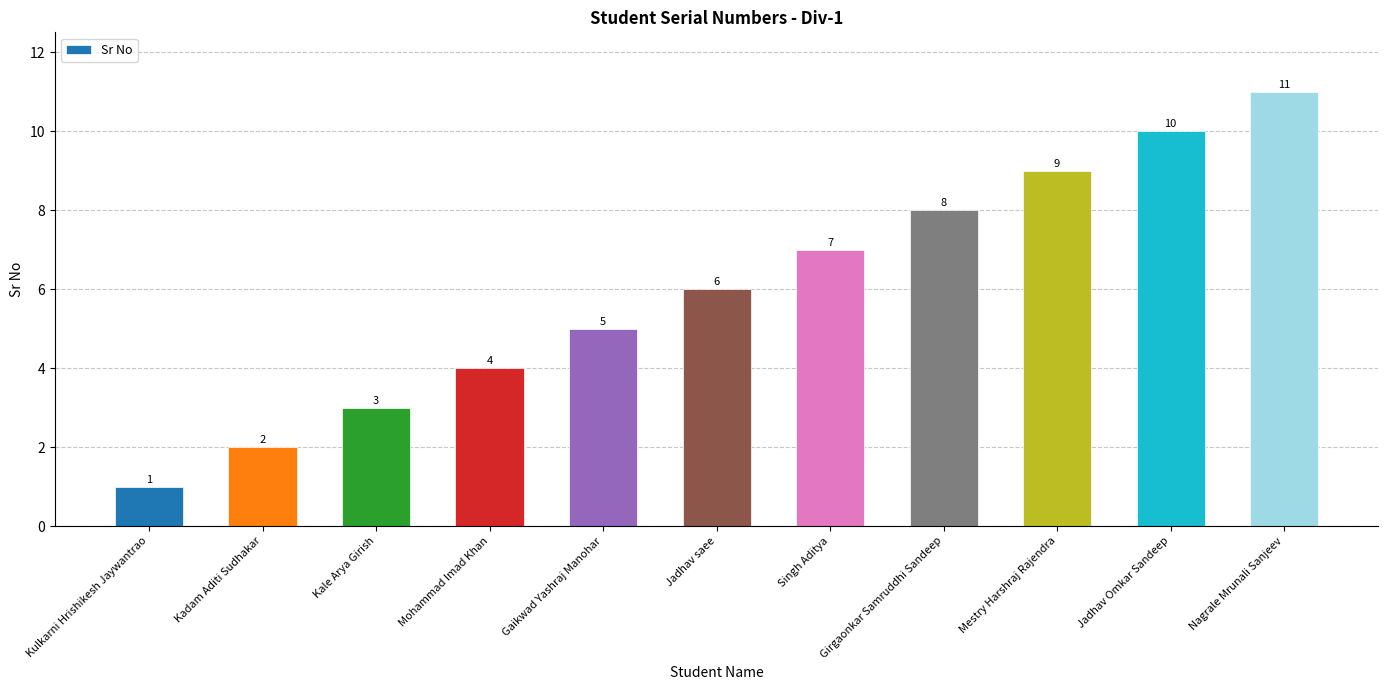

What is the difference between the second highest and second lowest values?

8